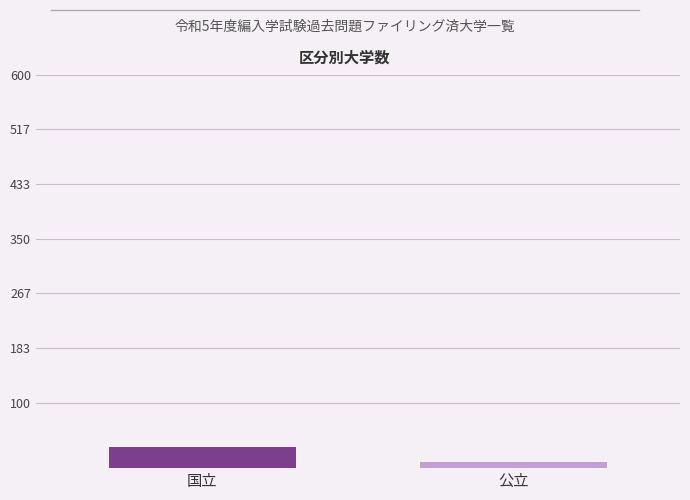

The value at 国立 is 33. True or false?

True